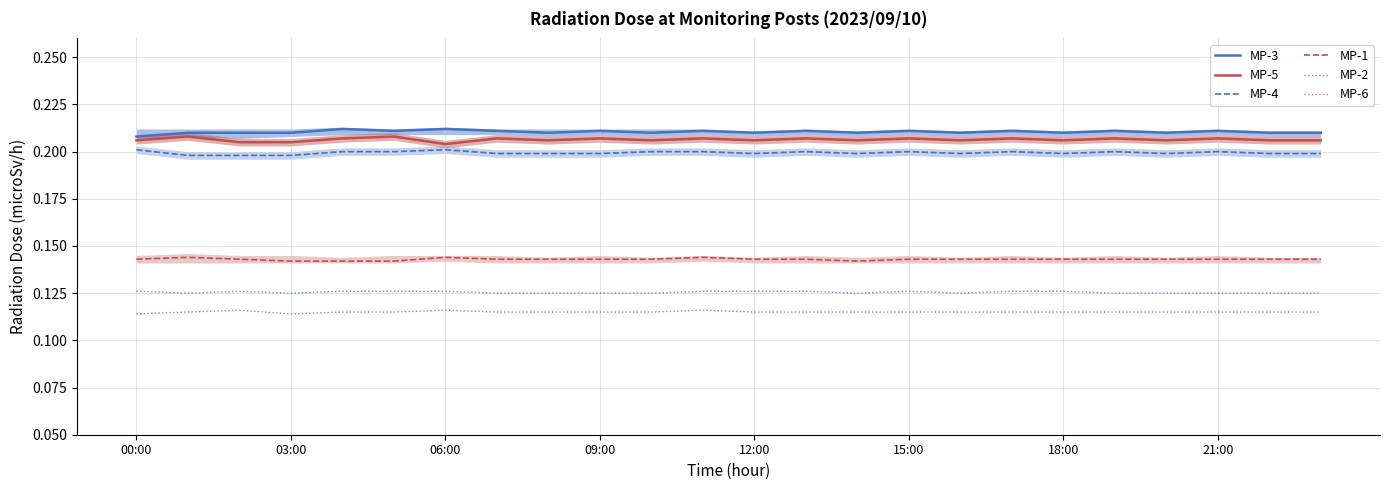

True or false: MP-3 has a value of 0.3 at 15:00.

False